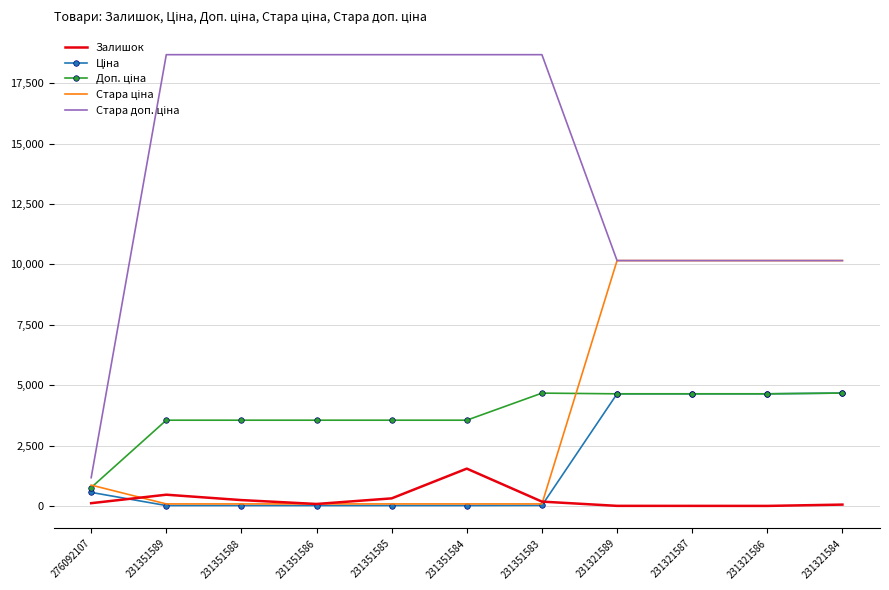

The Залишок series shows 55.0 at 231321584. True or false?

True